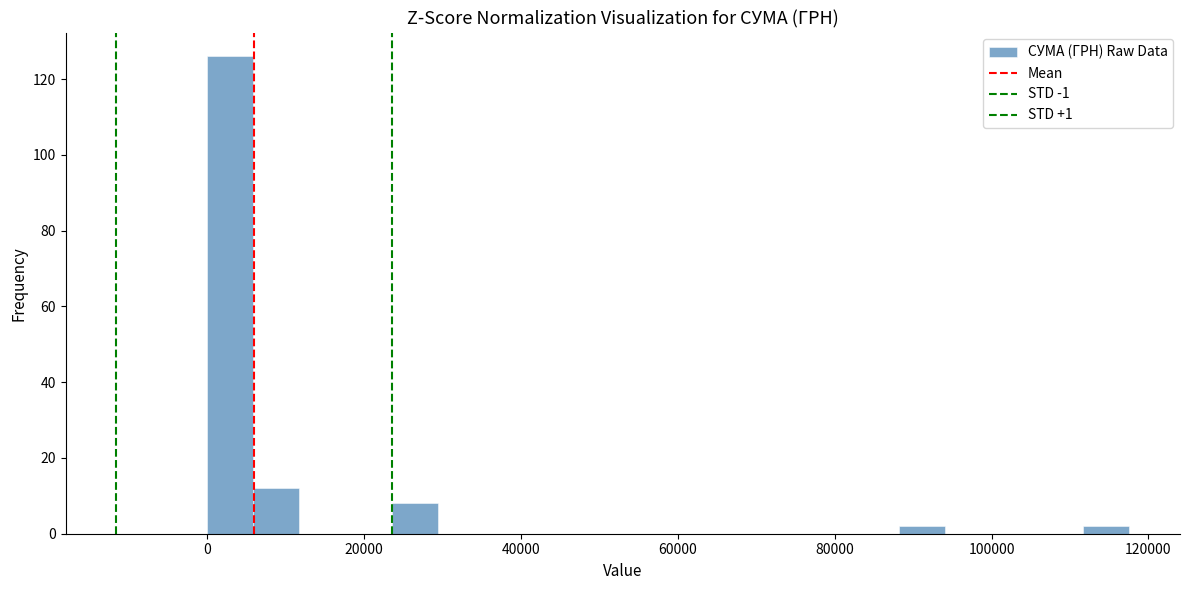

Read against the x-axis, roughly where is the centre of the tallest bar?

2000